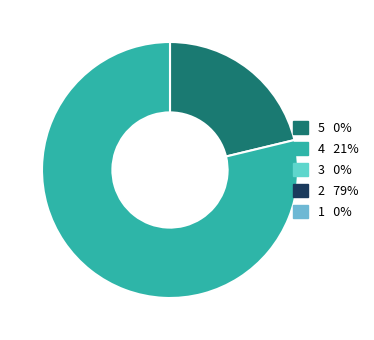

Is there any slice that represents more than half of the pie?

Yes